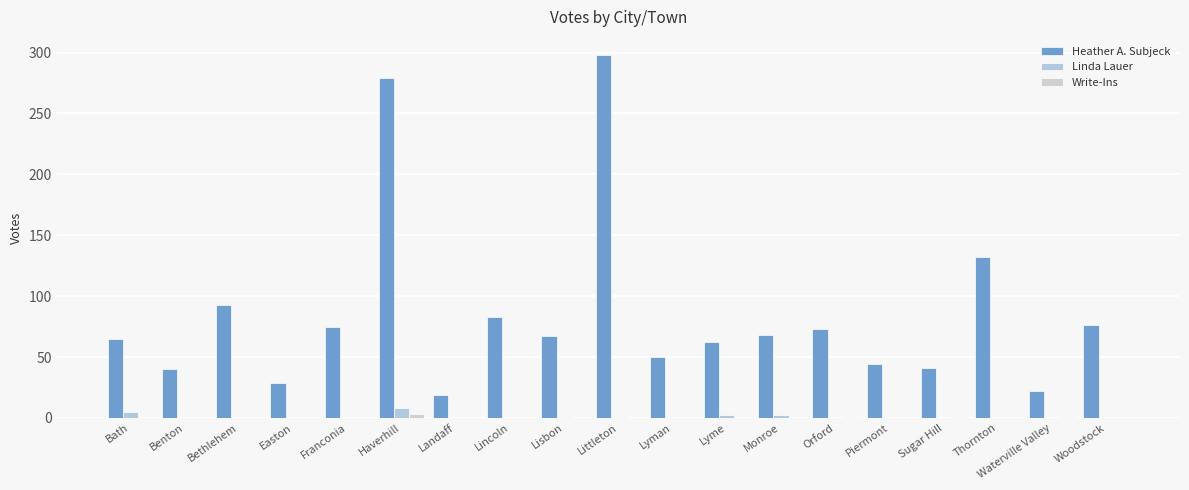

What is the label of the 13th bar from the right?

Landaff